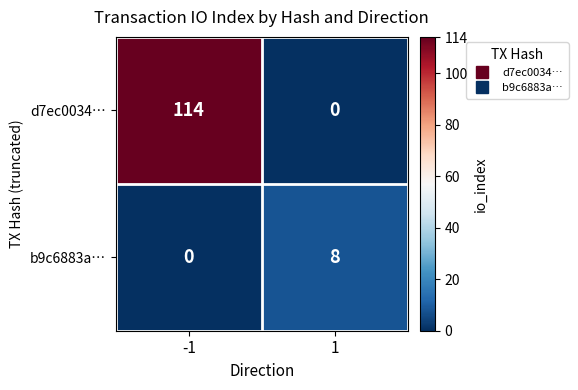

What is the sum of all b9c6883a… values?

8